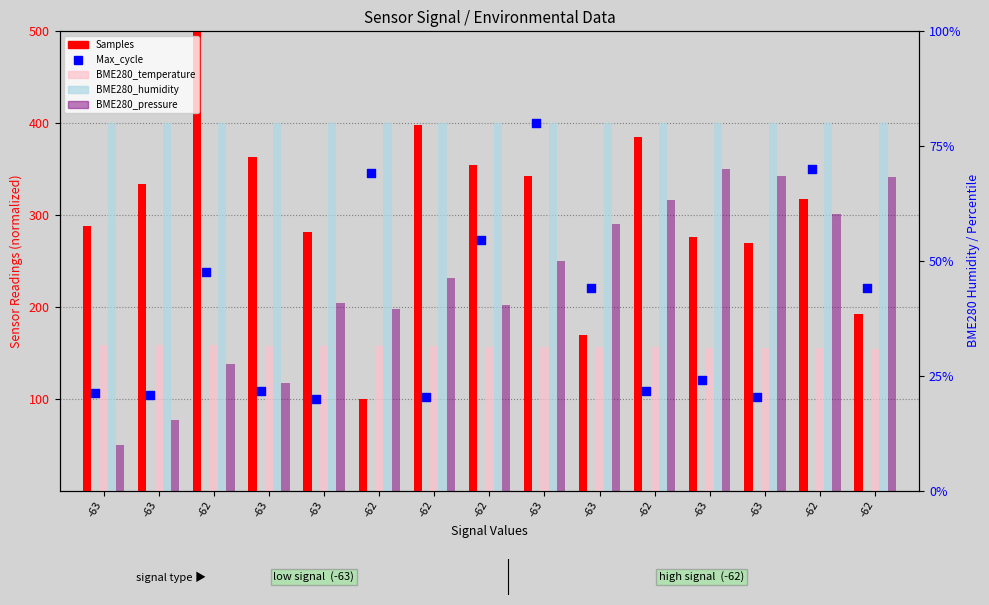

Which series has the largest total across all categories?

BME280_humidity